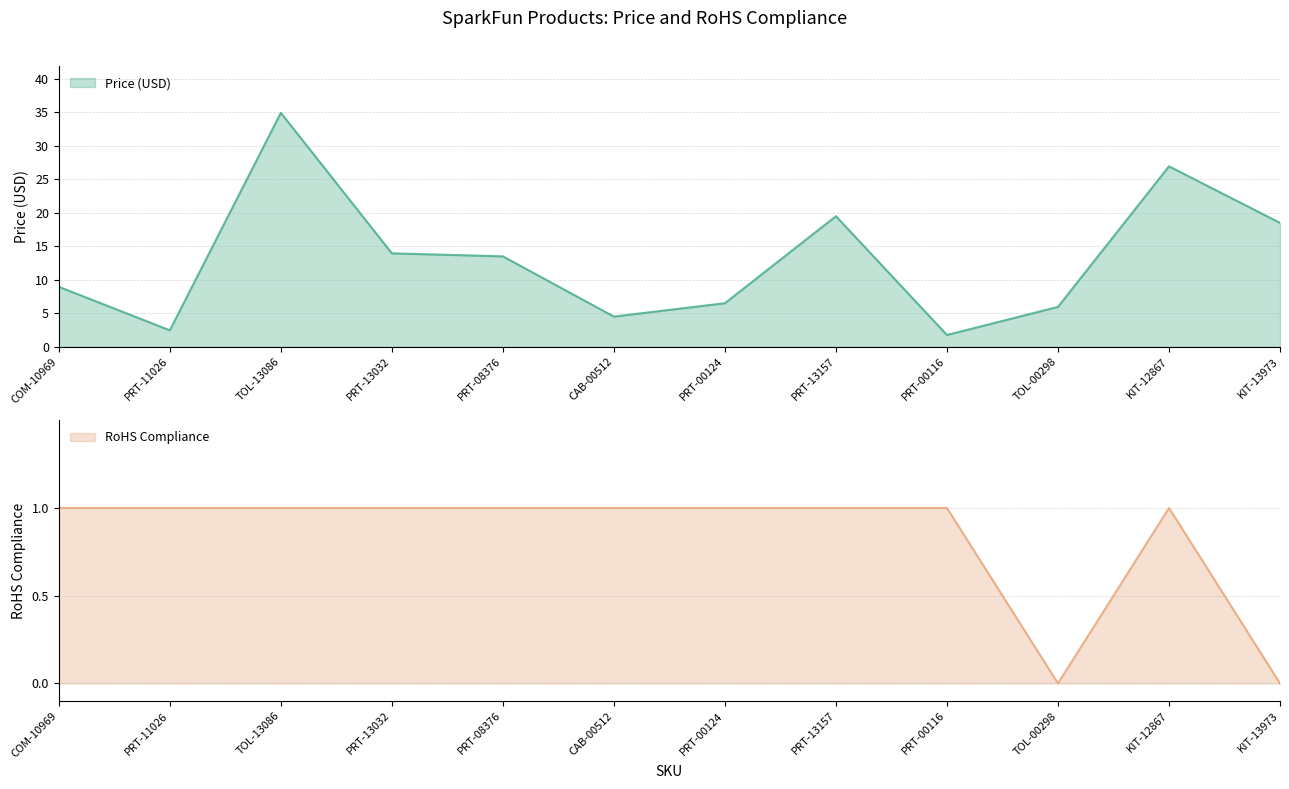

True or false: Price (USD) has a value of 25.3 at KIT-13973.

False